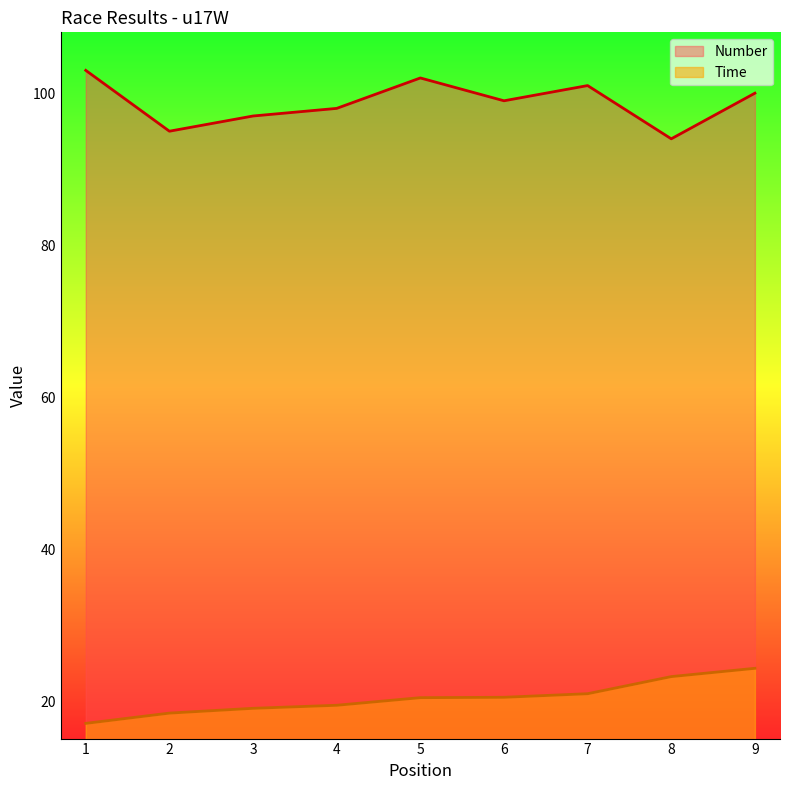

True or false: Number and Time cross at least once.

False